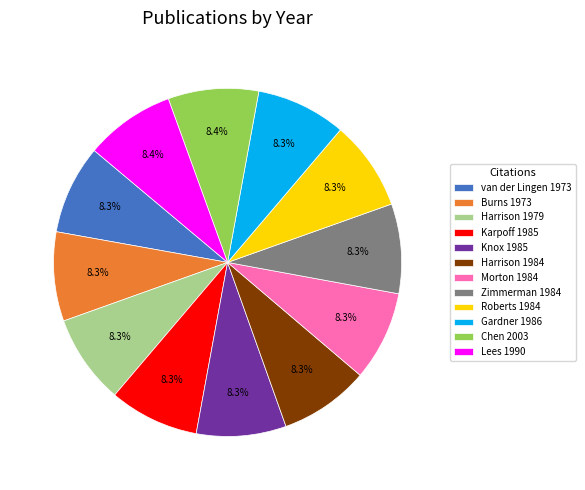

What portion of the pie excludes van der Lingen 1973?

91.7%